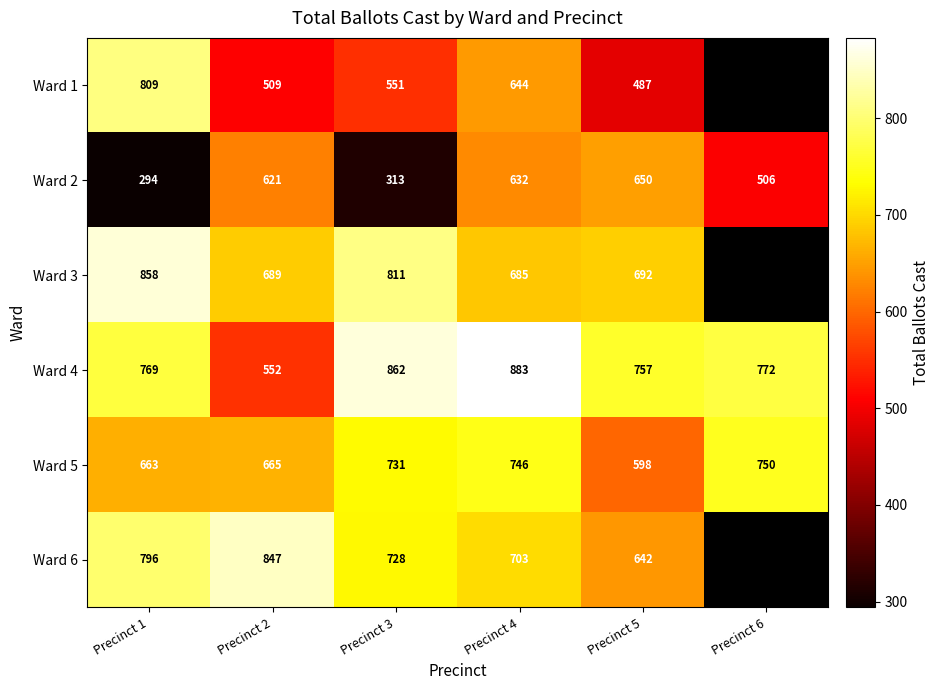

Which label corresponds to the smallest value in the chart?

Precinct 1